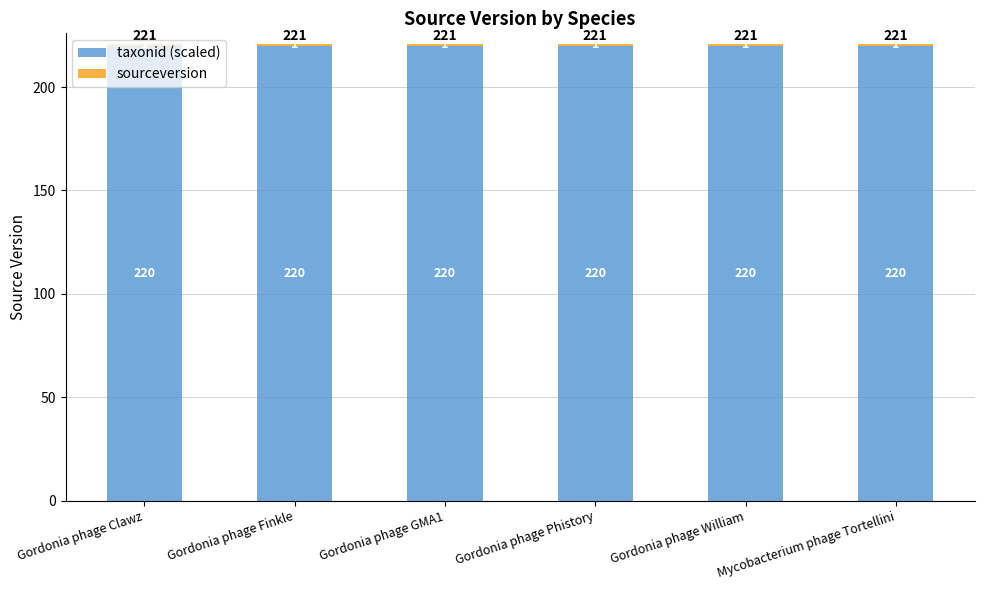

What is the total value across all series at Gordonia phage Phistory?

221